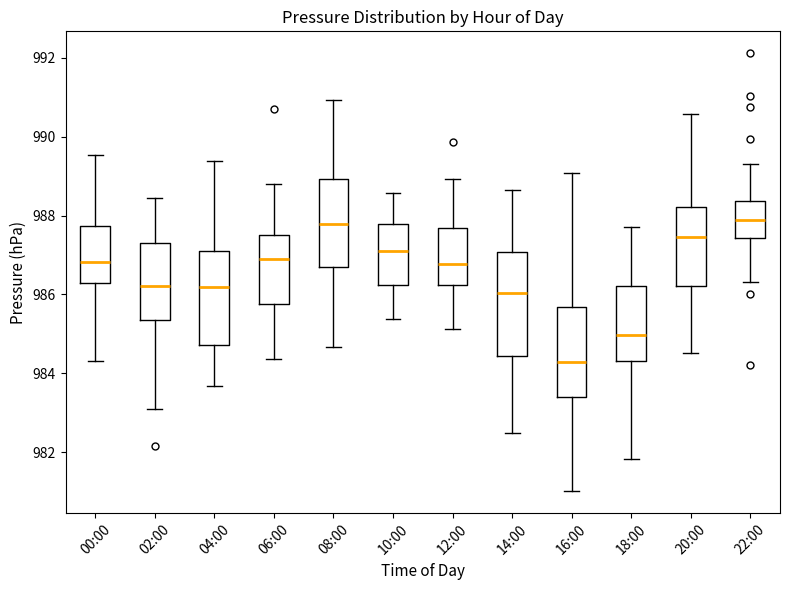

Which box is the tallest, from its lower edge to its upper edge?

14:00